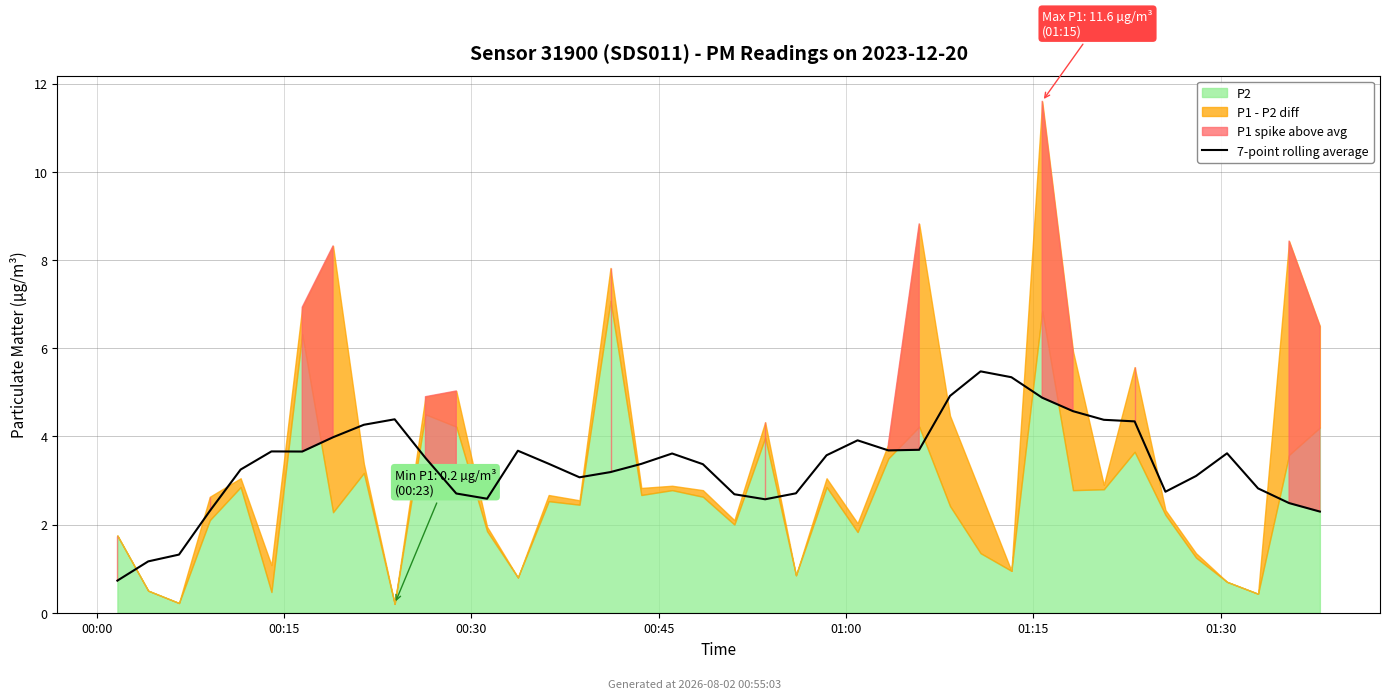

The value at 20 is 4.7. True or false?

False